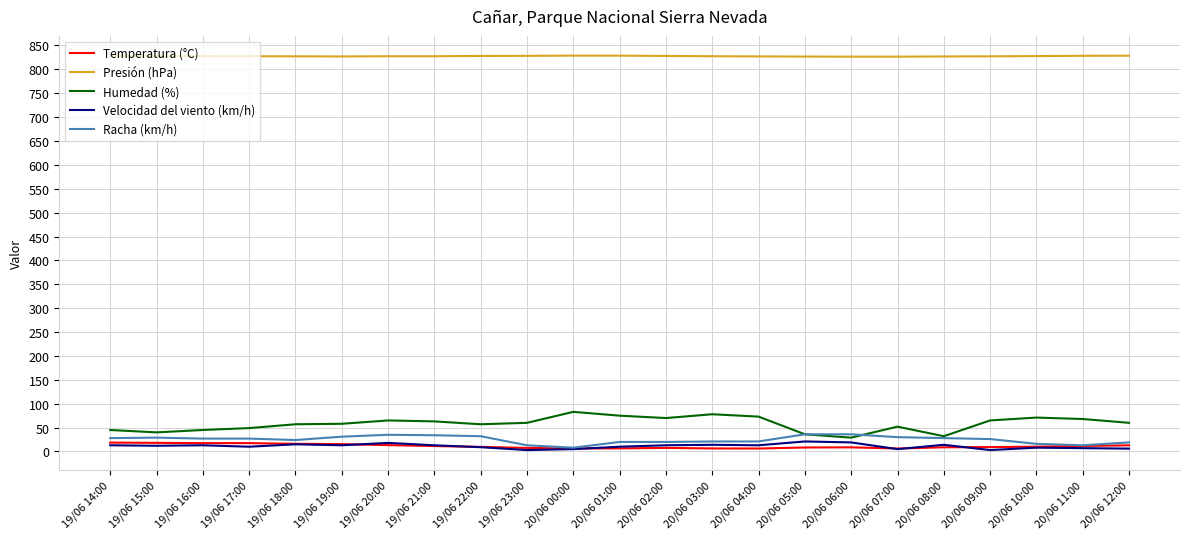

What are all the series names shown in the legend?

Temperatura (°C), Presión (hPa), Humedad (%), Velocidad del viento (km/h), Racha (km/h)